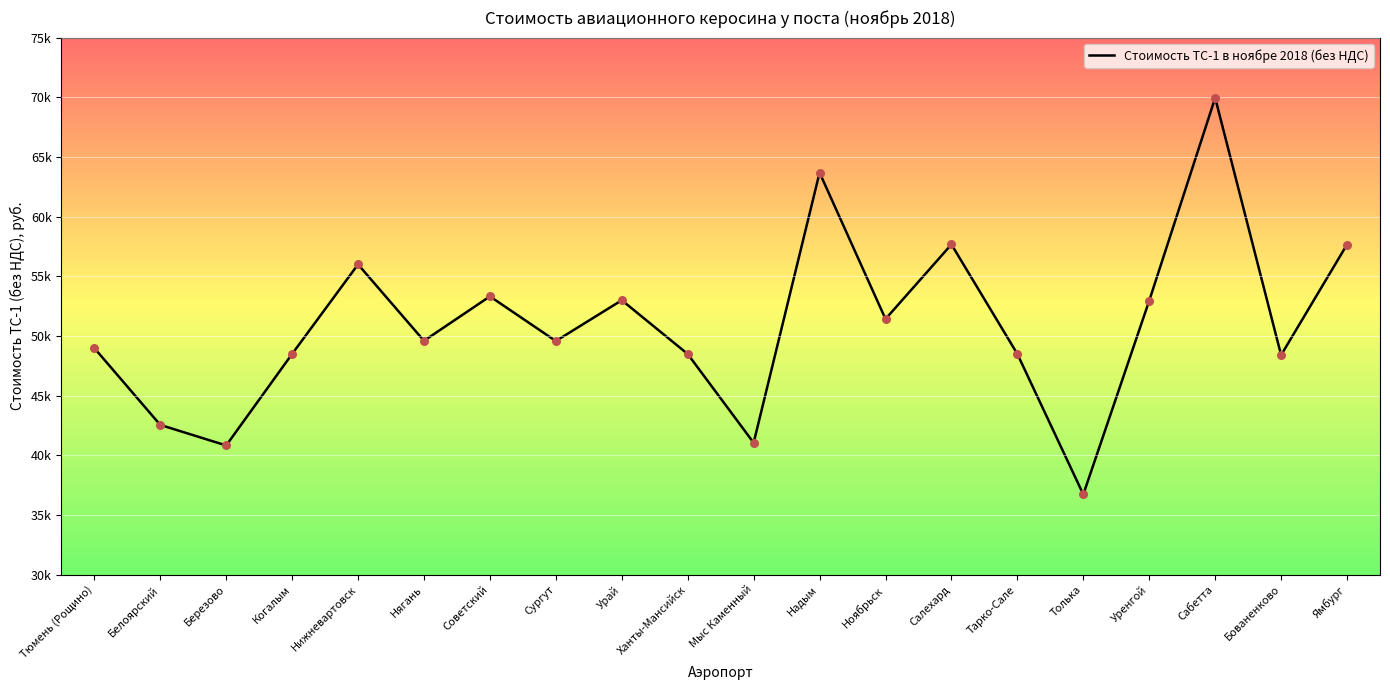

Between Ханты-Мансийск and Сургут, which is larger?

Сургут